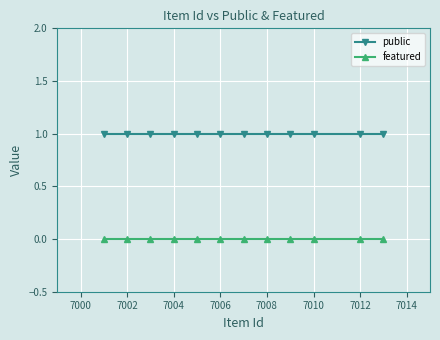

True or false: public and featured cross at least once.

False